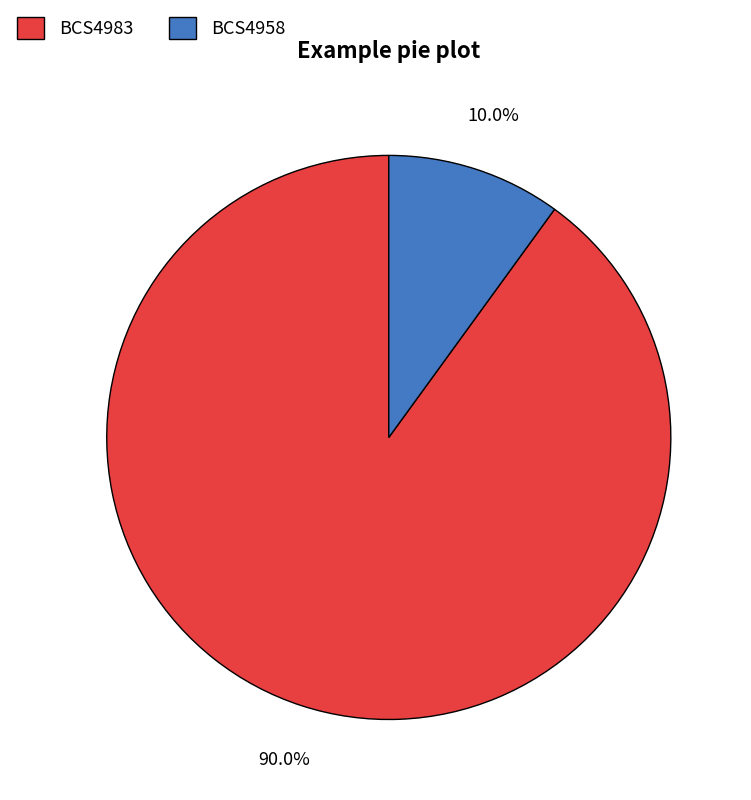

Approximately how many times larger is the value at BCS4983 compared to BCS4958?

9.0